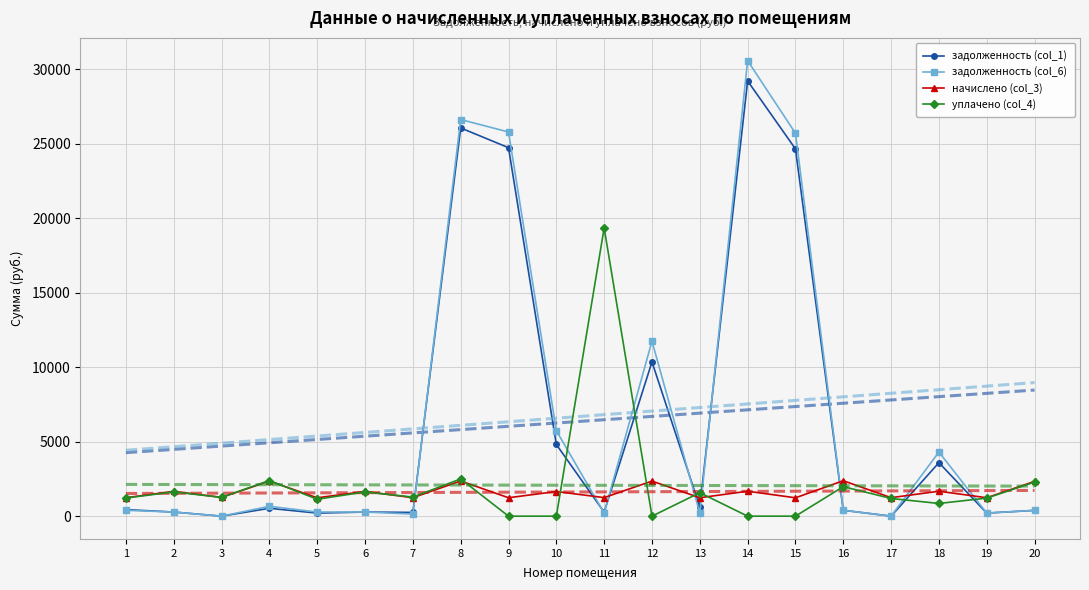

The начислено (col_3) series shows 2362.9 at 8. True or false?

True